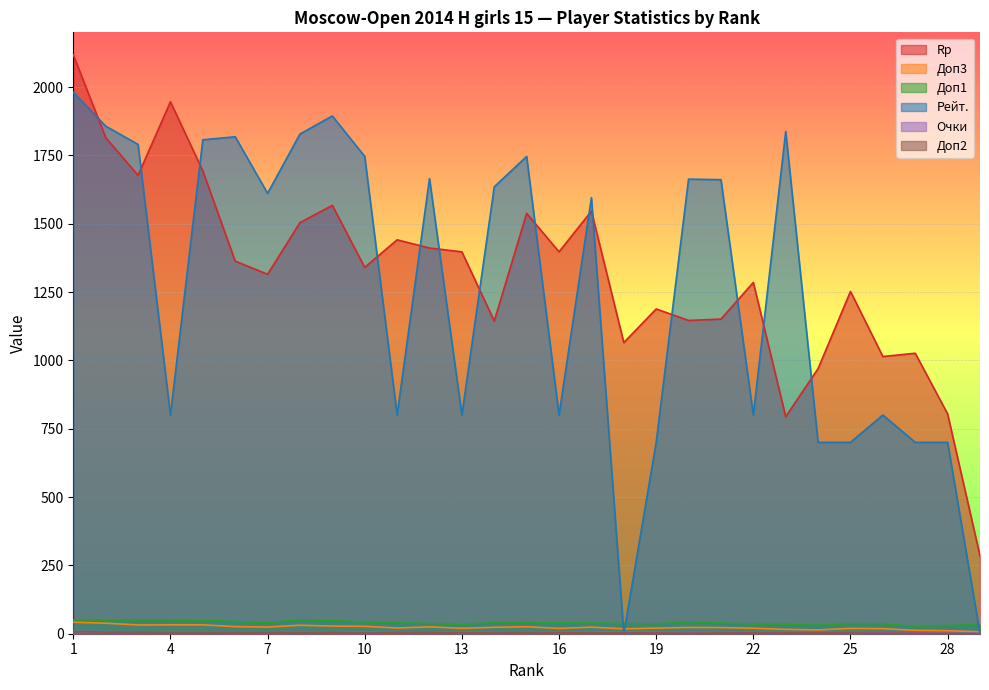

How many categories are shown in the chart?

29